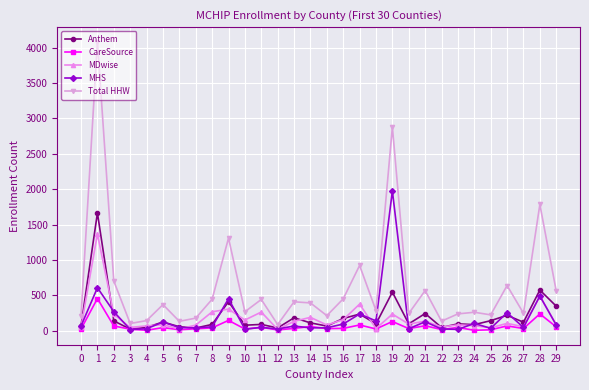

True or false: Total HHW has a value of 1784 at 28.

True